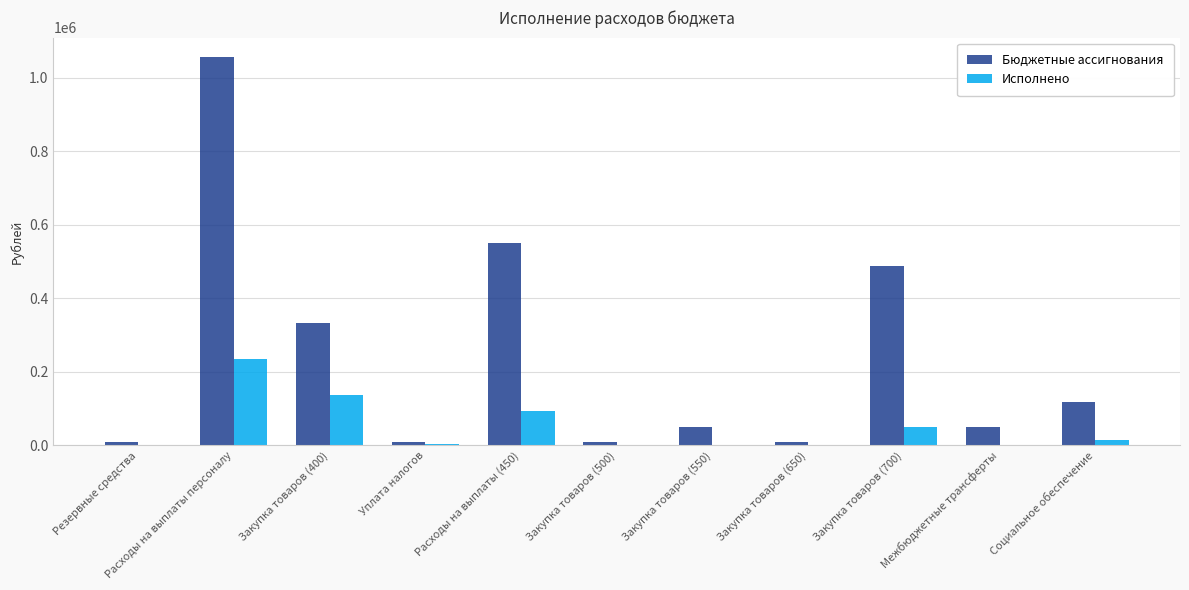

At which label is Бюджетные ассигнования closest to 532352?

Расходы на выплаты (450)